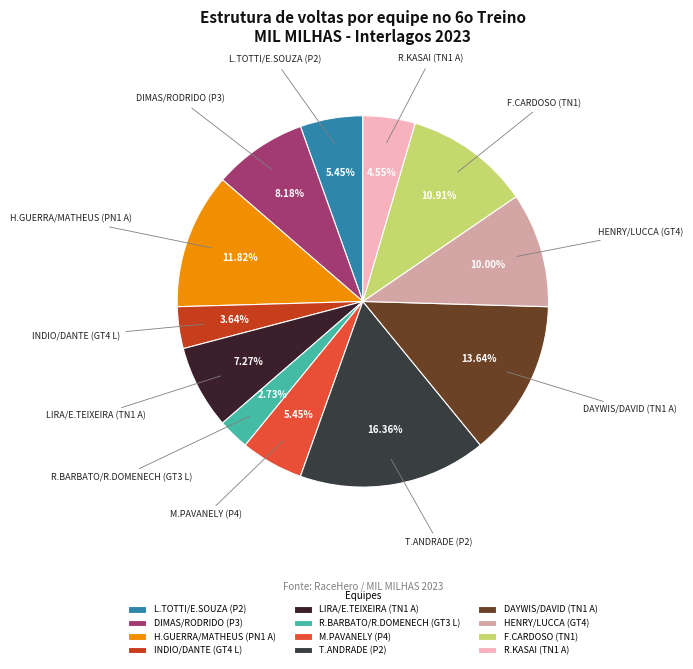

Count the number of slices in the pie.

12